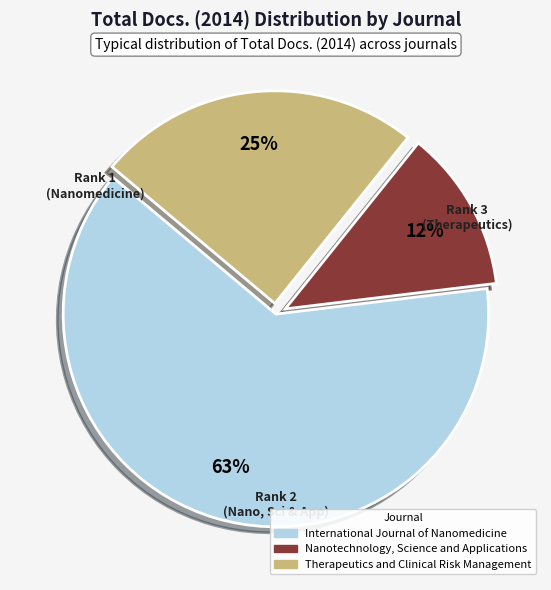

To the nearest percent, what is the average slice percentage?

33%